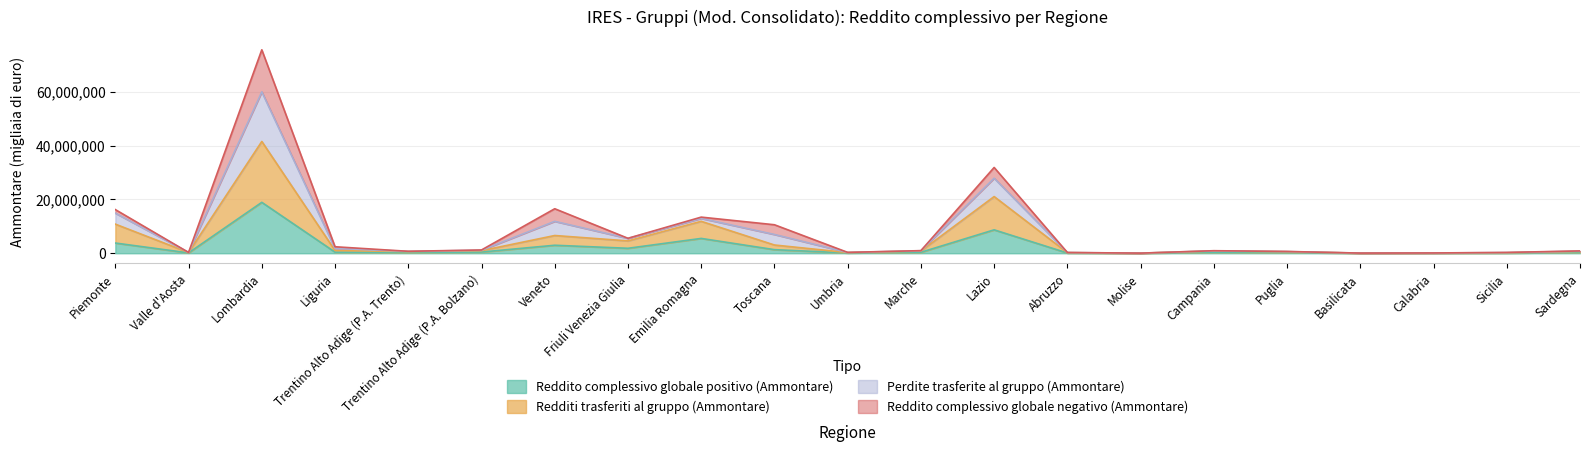

Rank the categories by Reddito complessivo globale positivo (Ammontare) value from lowest to highest.

Molise, Basilicata, Calabria, Sicilia, Abruzzo, Umbria, Valle d'Aosta, Puglia, Trentino Alto Adige (P.A. Trento), Sardegna, Marche, Campania, Liguria, Trentino Alto Adige (P.A. Bolzano), Toscana, Friuli Venezia Giulia, Veneto, Piemonte, Emilia Romagna, Lazio, Lombardia